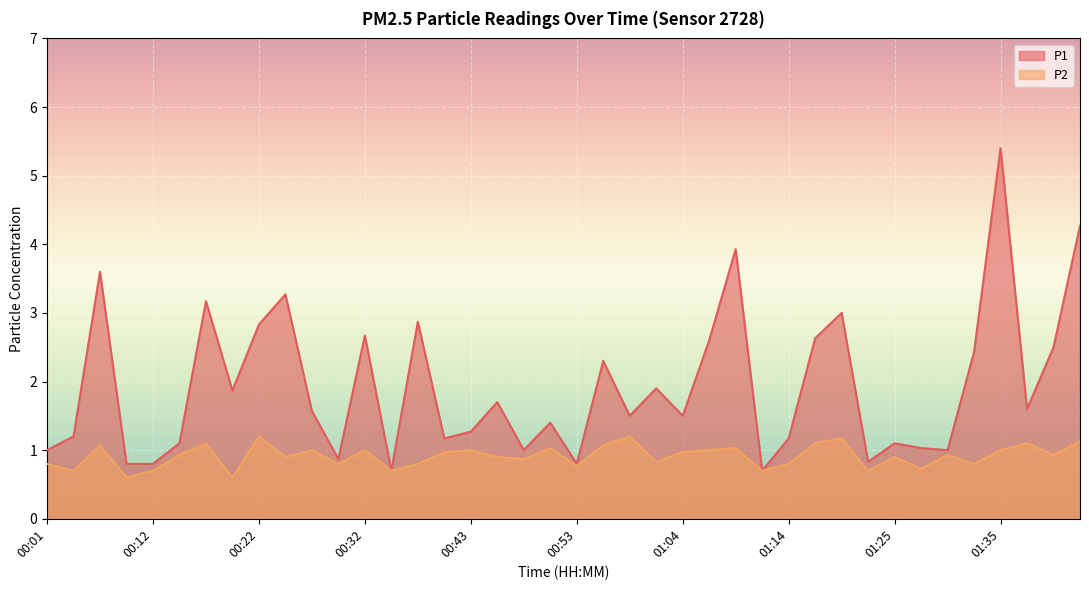

The P2 series shows 1.5 at 00:43. True or false?

False